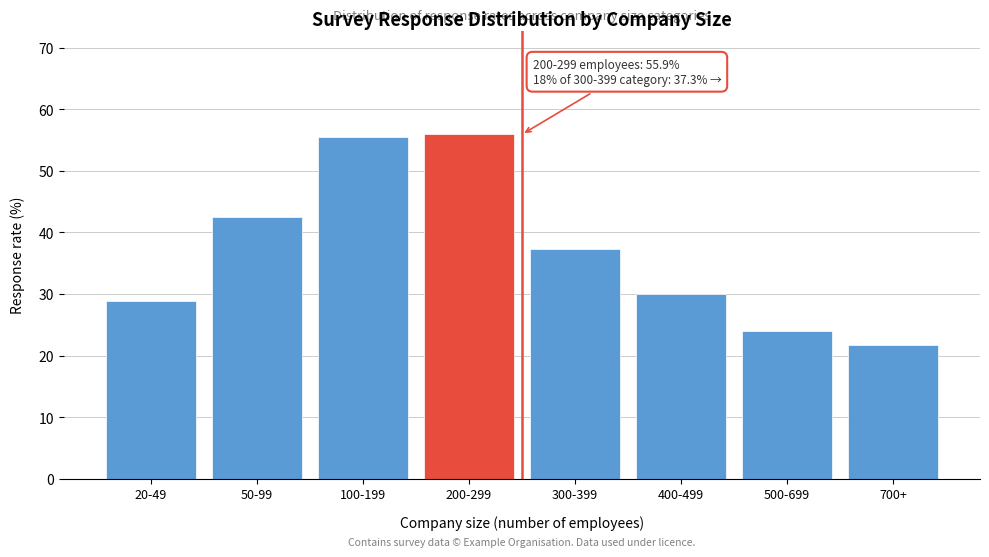

Reading left to right, transcribe all the data shown in this chart.

20-49=28.8	50-99=42.5	100-199=55.5	200-299=55.9	300-399=37.3	400-499=30.0	500-699=24.0	700+=21.7